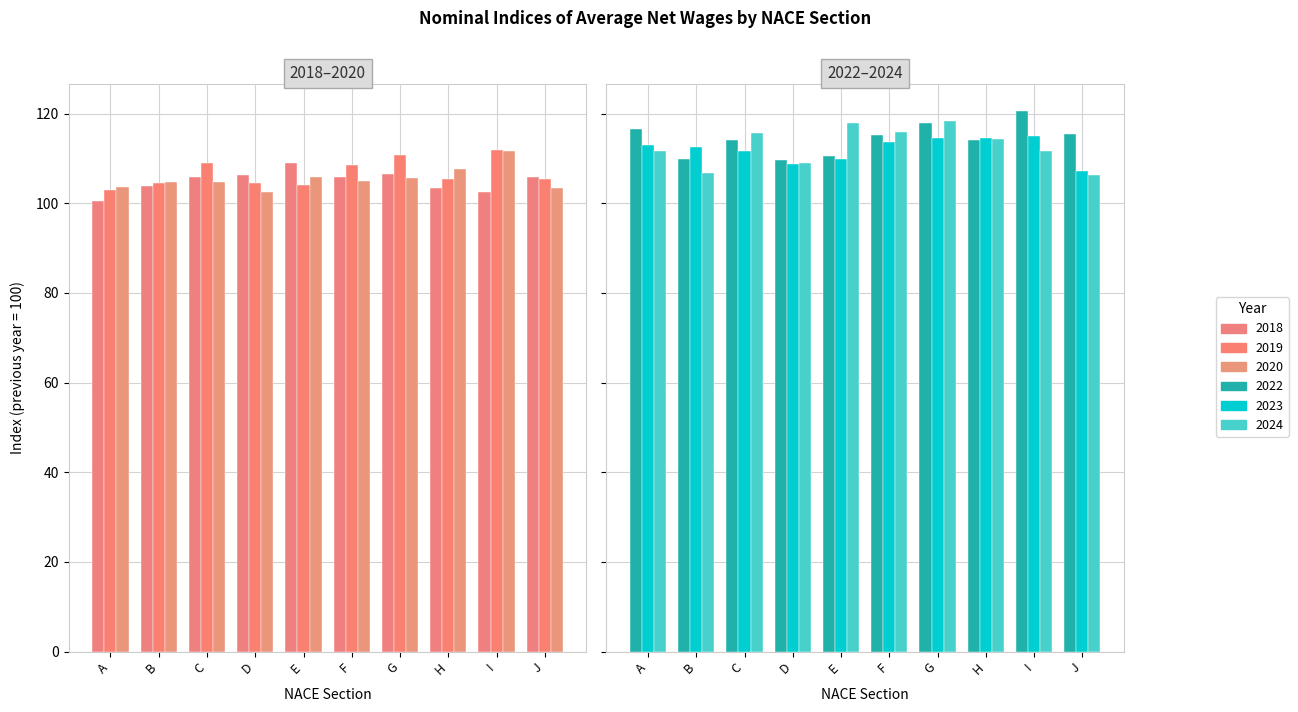

The 2022 series shows 114.1 at C. True or false?

True